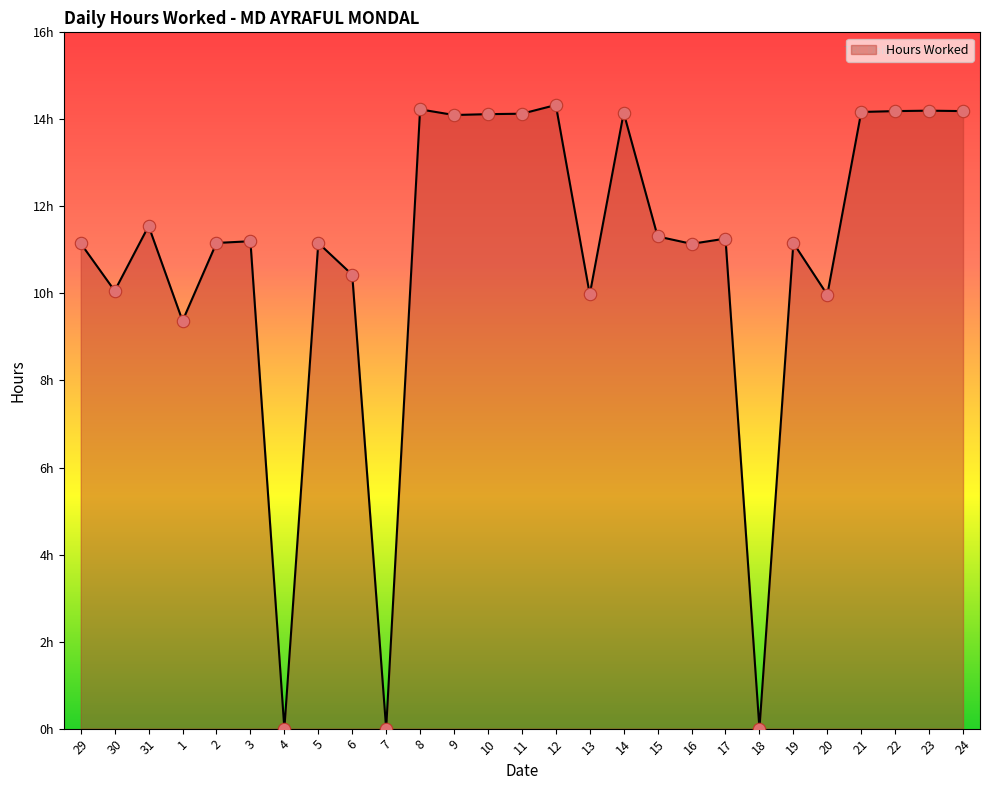

Does the chart have visible grid lines?

No